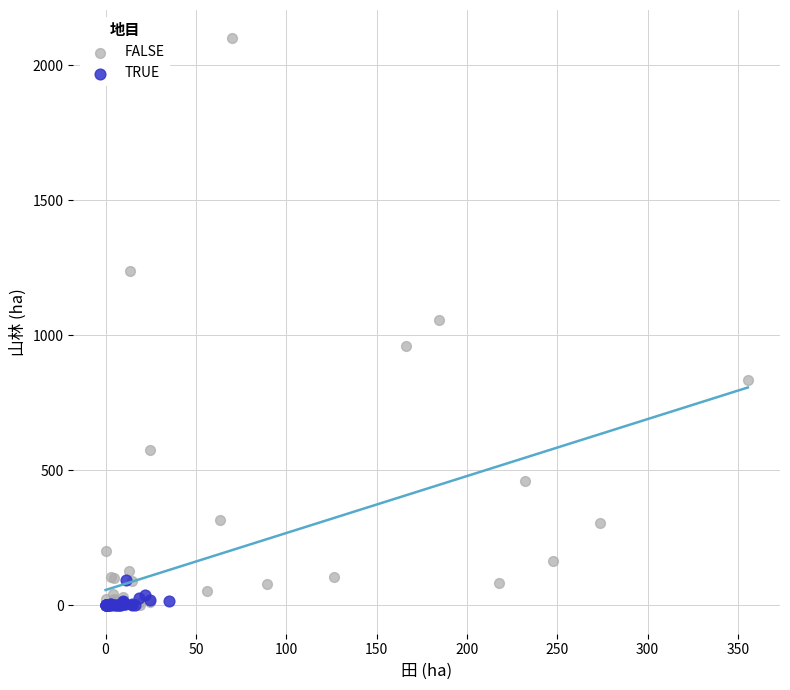

What are all the series names shown in the legend?

FALSE, TRUE